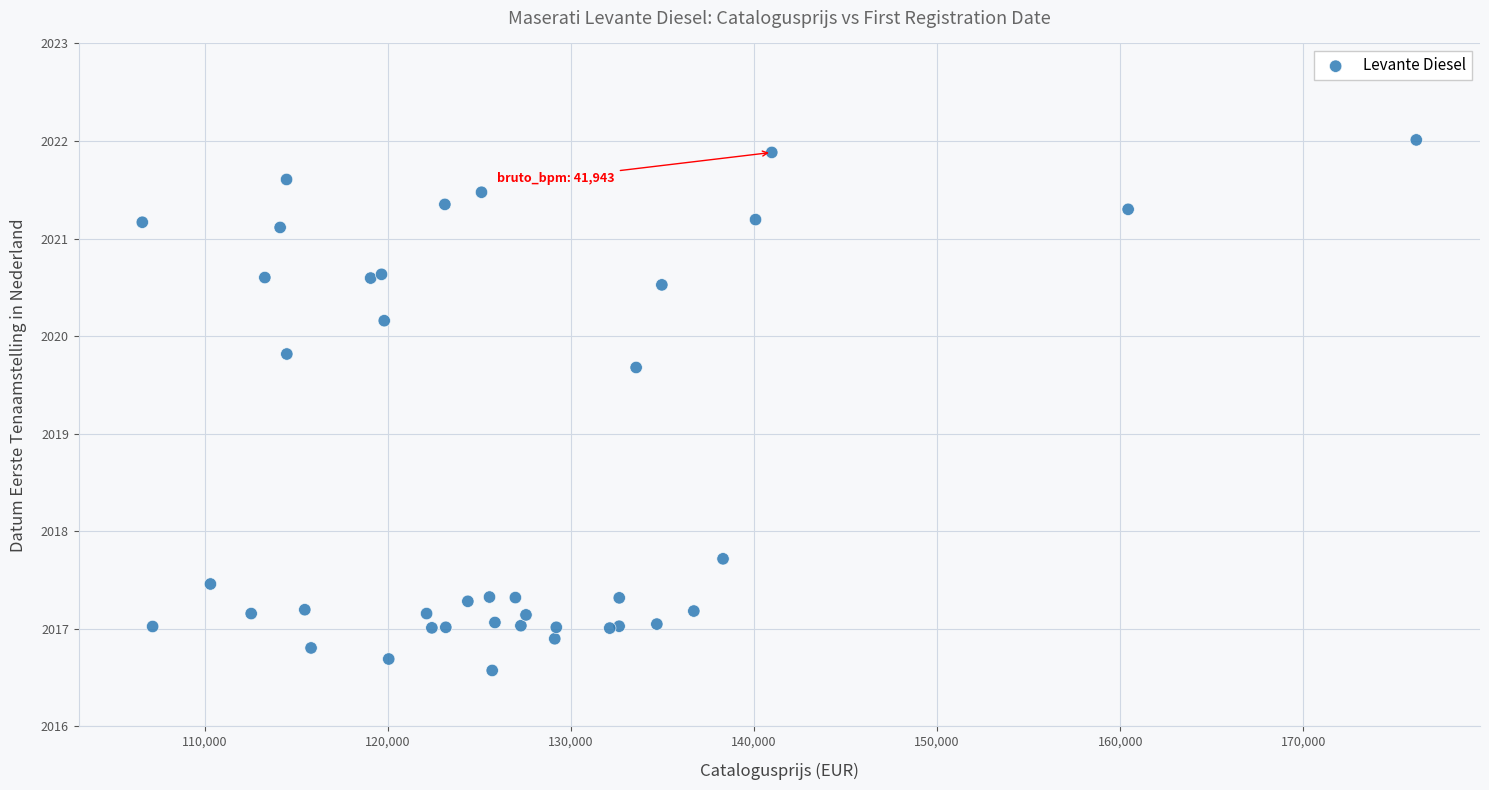

What Y value in the scatter plot is closest to 2019?

2019.7